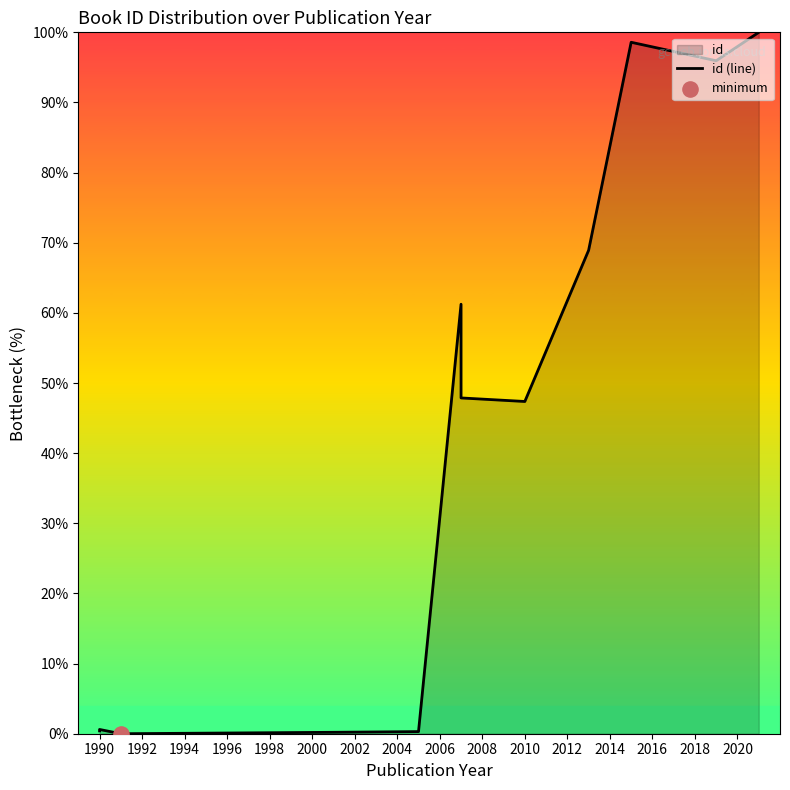

Between 2004 and 2012, which is larger?

2012